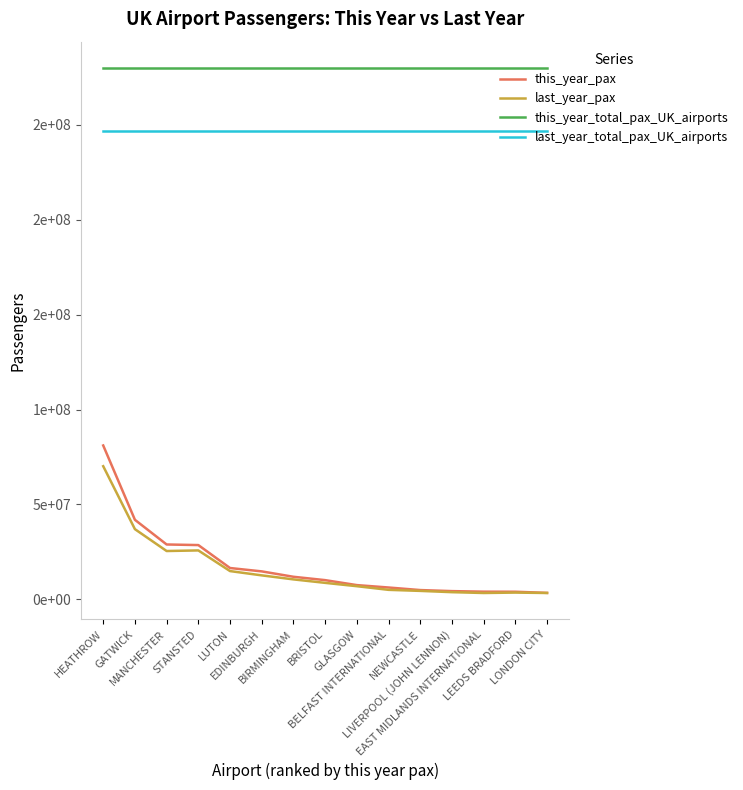

What are all the series names shown in the legend?

this_year_pax, last_year_pax, this_year_total_pax_UK_airports, last_year_total_pax_UK_airports